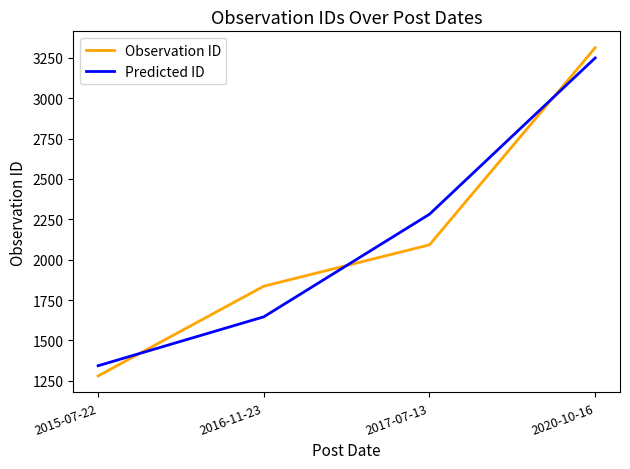

Which series has the largest range (max minus min)?

Observation ID